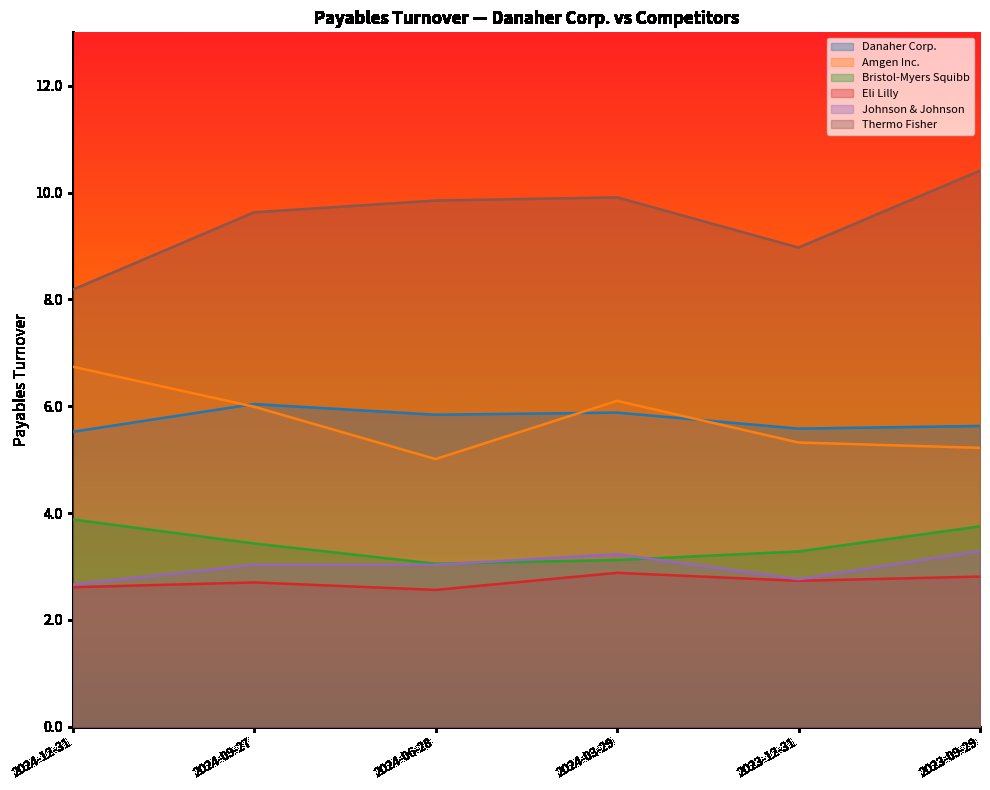

What is the label of the 4th point from the left?

2024-03-29